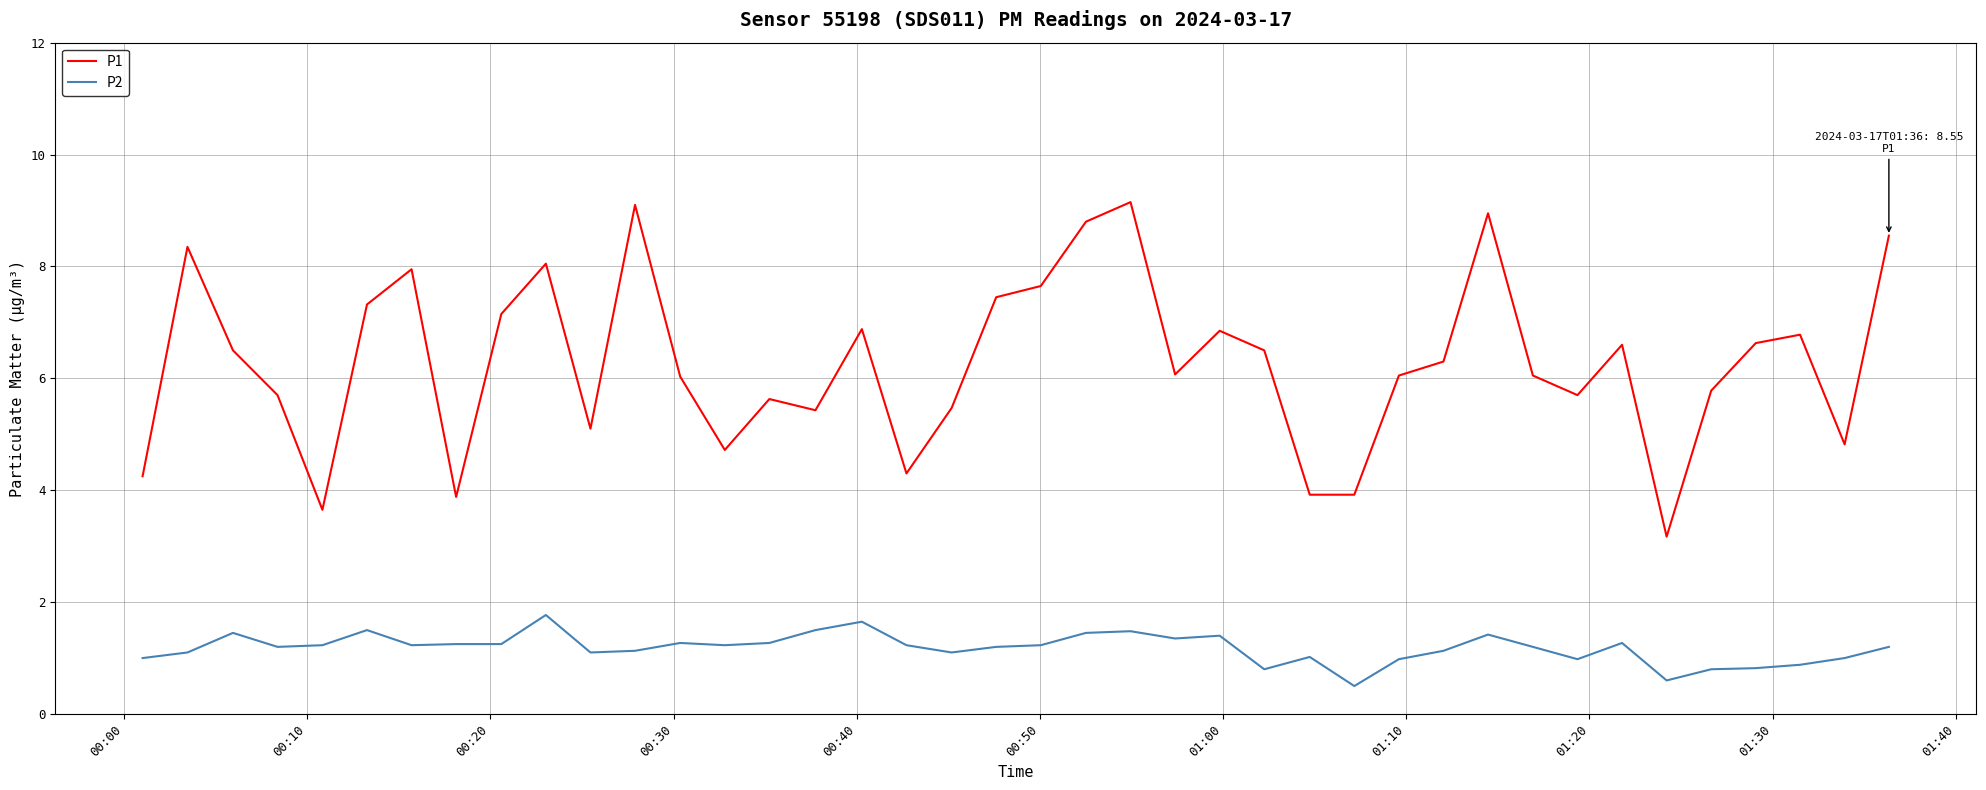

Which series has the largest total across all categories?

P1